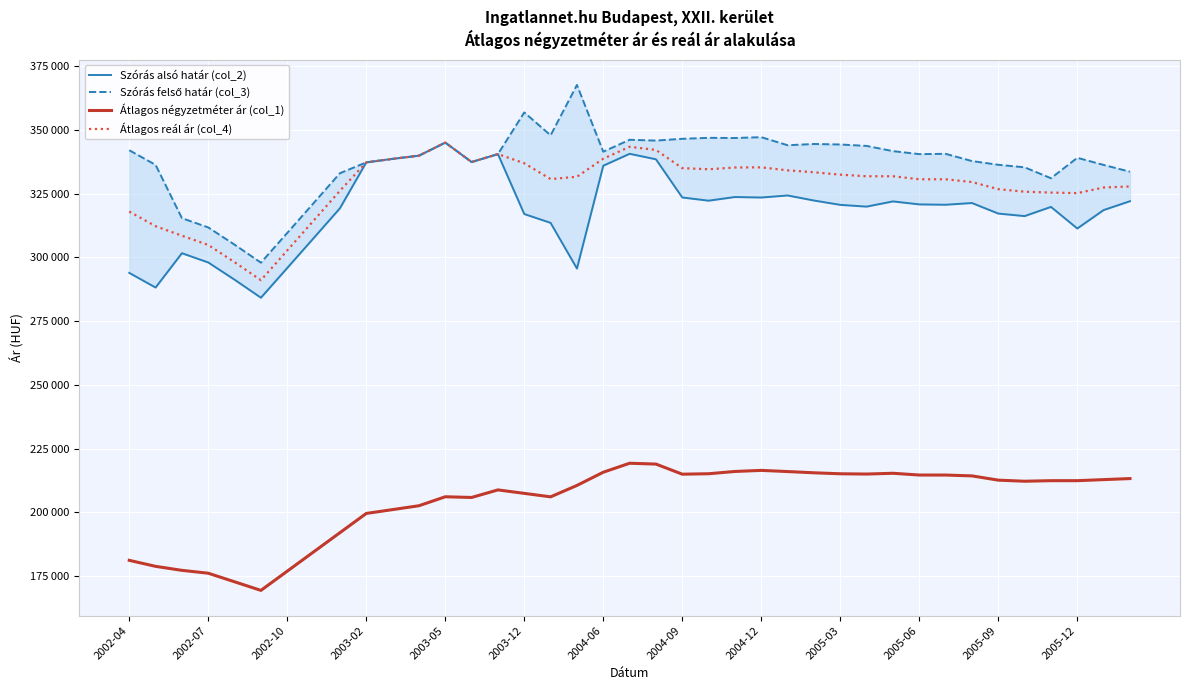

Reading left to right, list all the values displayed in this chart.

Szórás alsó határ (col_2): 293913	288168	301622	297991	291232	284175	295838	307521	319242	337234	338622	339871	344993	337387	340484	316985	313525	295606	335924	340599	338449	323473	322222	323654	323458	324268	322282	320584	319892	321939	320764	320626	321303	317169	316179	319777	311316	318541	322011
Szórás felső határ (col_3): 341995	336250	315362	311731	304972	297915	309578	321261	332982	337234	338622	339871	344993	337387	340484	356813	347845	367584	341422	346097	345783	346475	346858	346792	347114	343958	344444	344248	343688	341645	340470	340586	337749	336289	335299	331019	339028	336235	333575
Átlagos négyzetméter ár (col_1): 181216	178859	177287	176165	172798	169431	176973	184514	192056	199597	201107	202617	206138	205863	208830	207469	206108	210572	215756	219277	218954	214989	215164	216058	216477	216022	215537	215150	215045	215346	214658	214651	214322	212651	212227	212446	212446	212858	213269
Átlagos reál ár (col_4): 317954	312209	308492	304861	298102	291045	302708	314391	326112	337234	338622	339871	344993	337387	340484	336899	330685	331595	338673	343348	342116	334974	334540	335223	335286	334113	333363	332416	331790	331792	330617	330606	329526	326729	325739	325398	325172	327388	327793